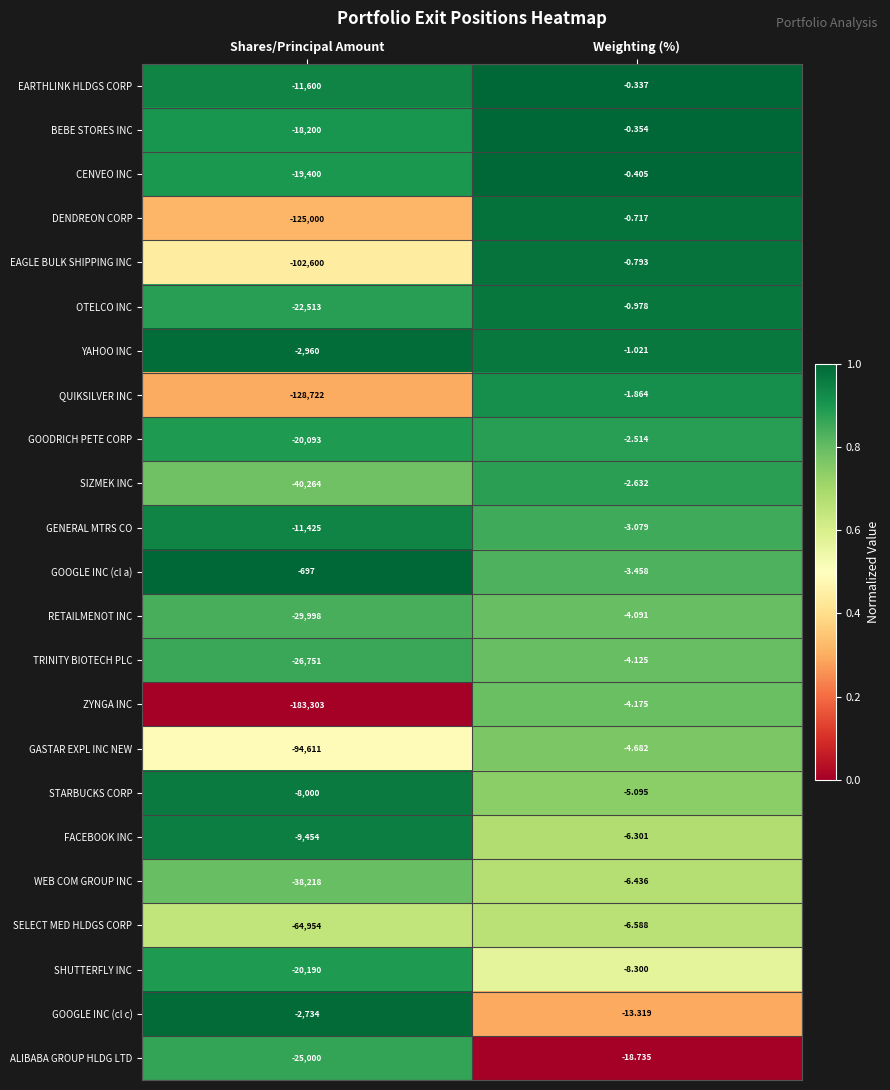

List the series in order of their peak value, highest first.

EARTHLINK HLDGS CORP, BEBE STORES INC, CENVEO INC, DENDREON CORP, EAGLE BULK SHIPPING INC, OTELCO INC, YAHOO INC, QUIKSILVER INC, GOODRICH PETE CORP, SIZMEK INC, GENERAL MTRS CO, GOOGLE INC (cl a), RETAILMENOT INC, TRINITY BIOTECH PLC, ZYNGA INC, GASTAR EXPL INC NEW, STARBUCKS CORP, FACEBOOK INC, WEB COM GROUP INC, SELECT MED HLDGS CORP, SHUTTERFLY INC, GOOGLE INC (cl c), ALIBABA GROUP HLDG LTD